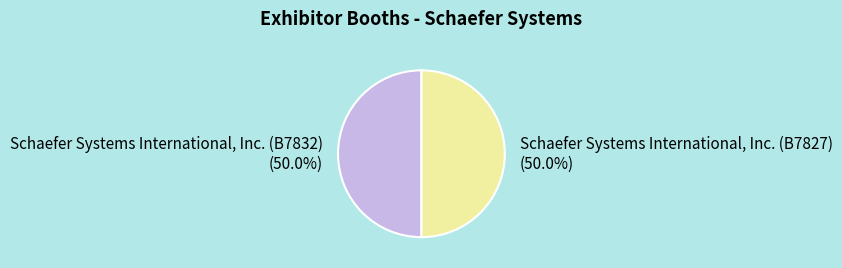

How many segments does this pie chart have?

2